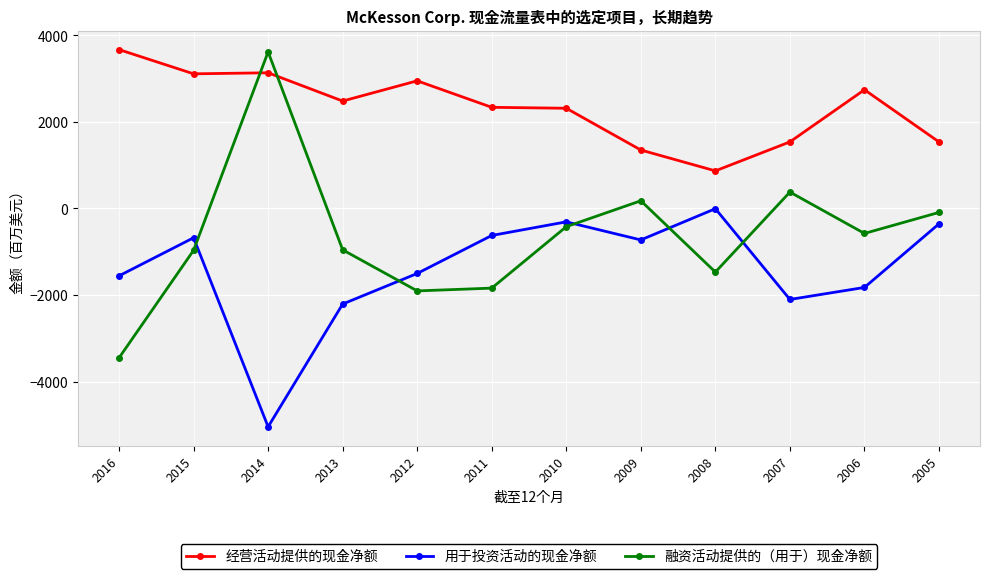

What is the value of the 经营活动提供的现金净额 point at the 7th from the left?

2316